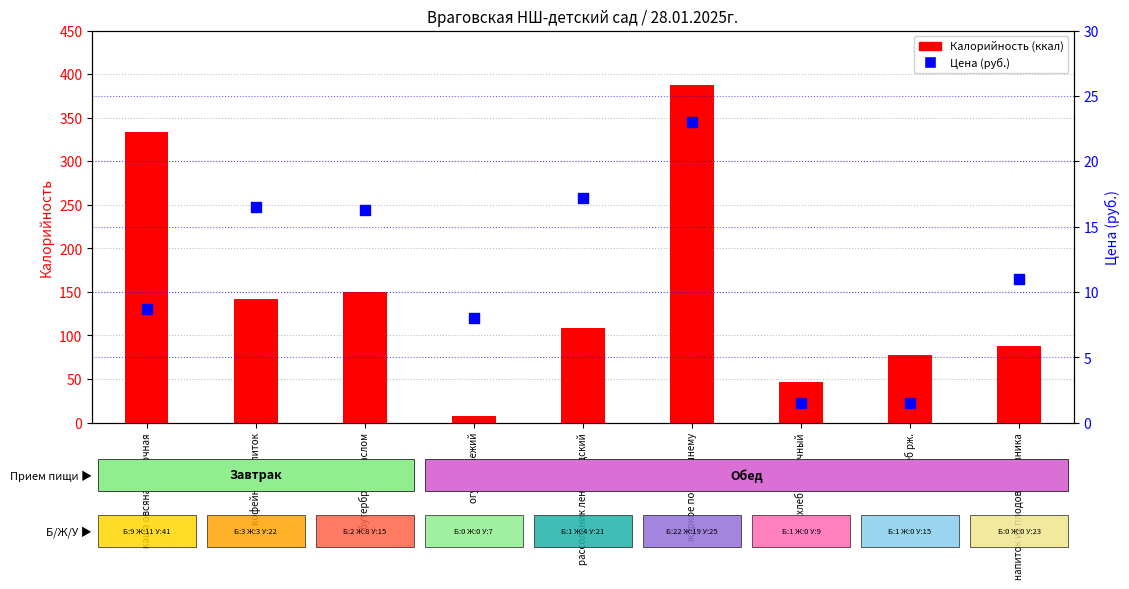

What are all the series names shown in the legend?

Калорийность, Цена (руб.)